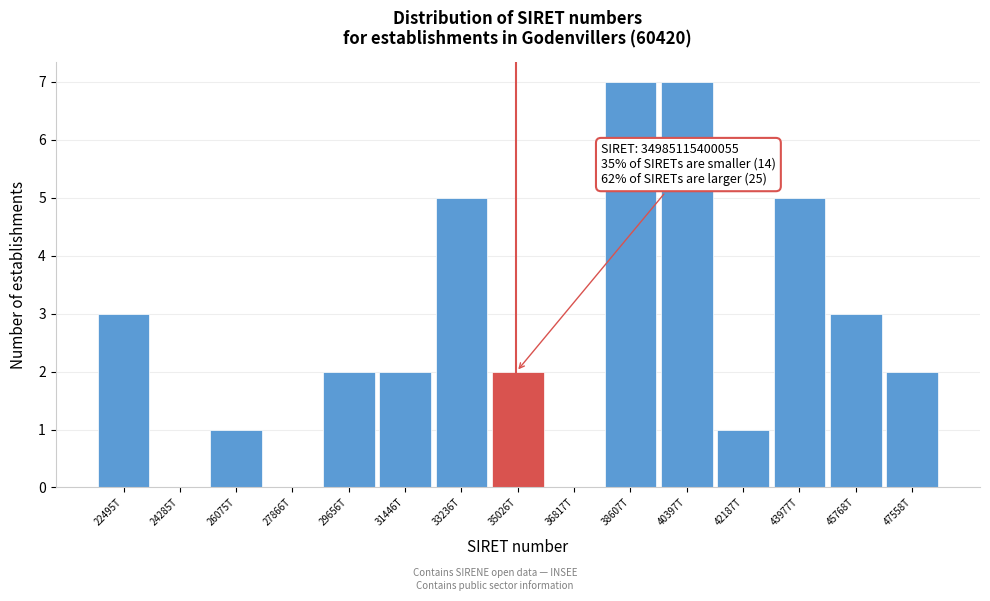

Reading left to right, what are all the values shown in this chart?

22495T=3	24285T=0	26075T=1	27866T=0	29656T=2	31446T=2	33236T=5	35026T=2	36817T=0	38607T=7	40397T=7	42187T=1	43977T=5	45768T=3	47558T=2